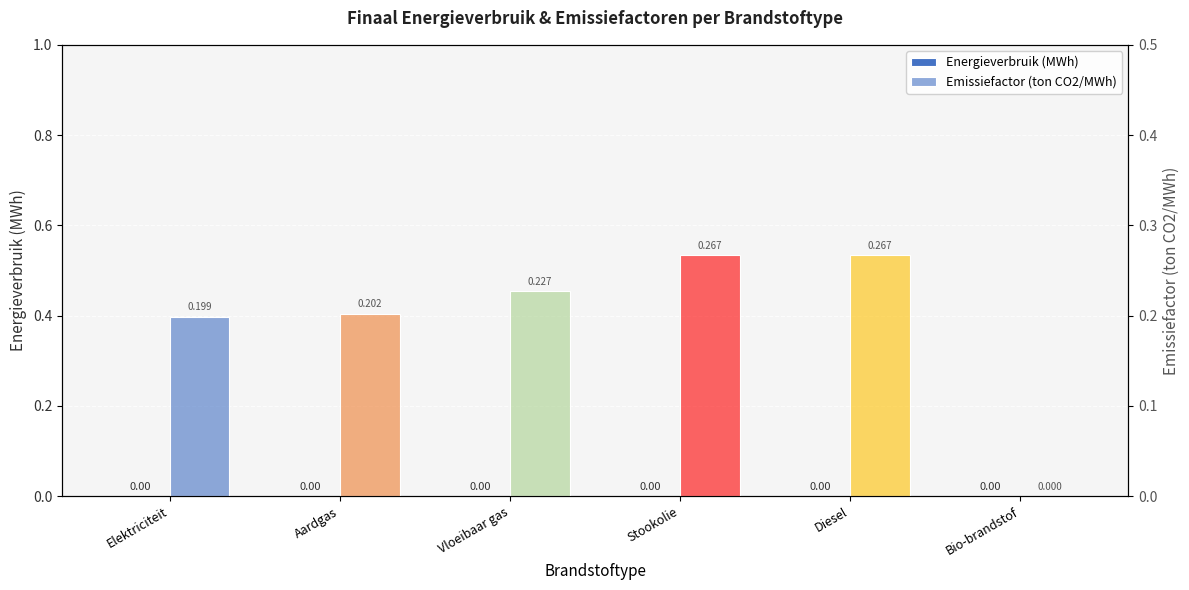

What is the total value across all series at Elektriciteit?

0.2